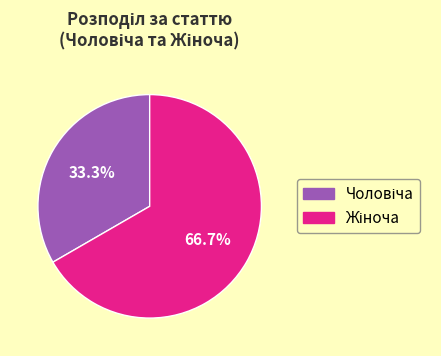

Count the number of slices in the pie.

2